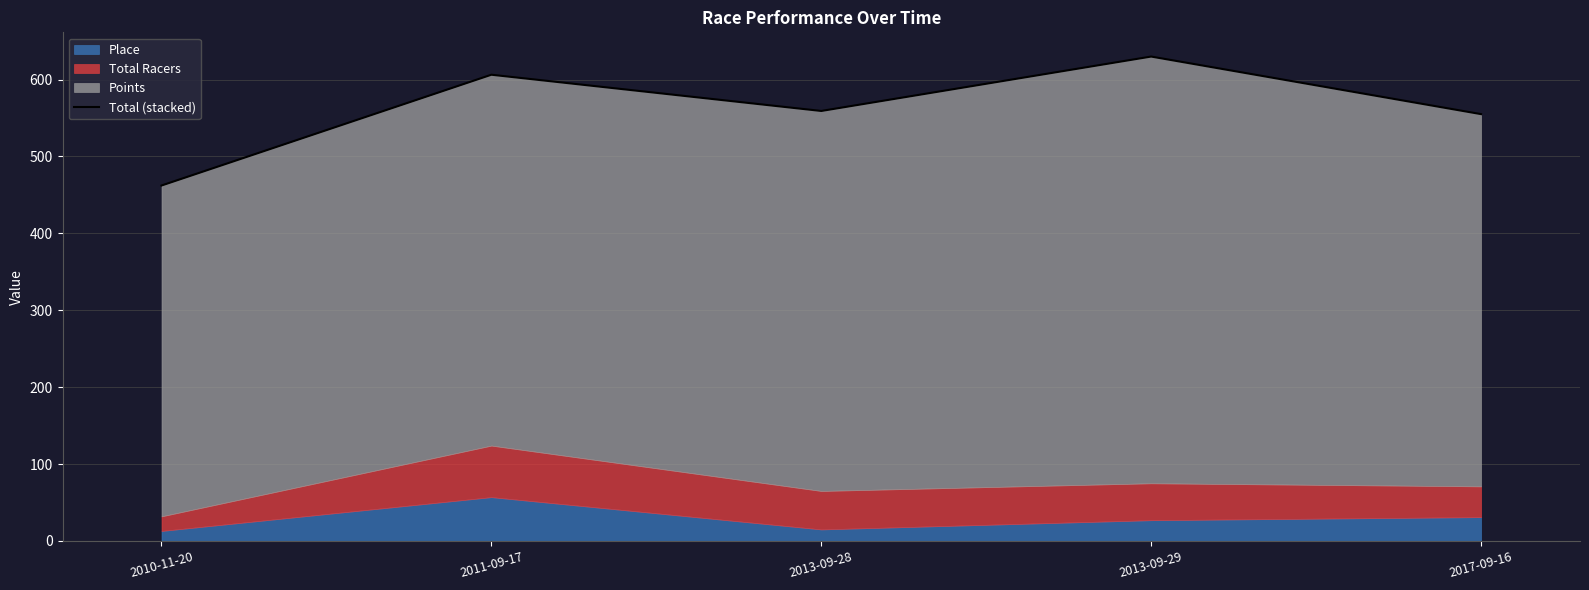

What is the greatest value displayed?

629.9